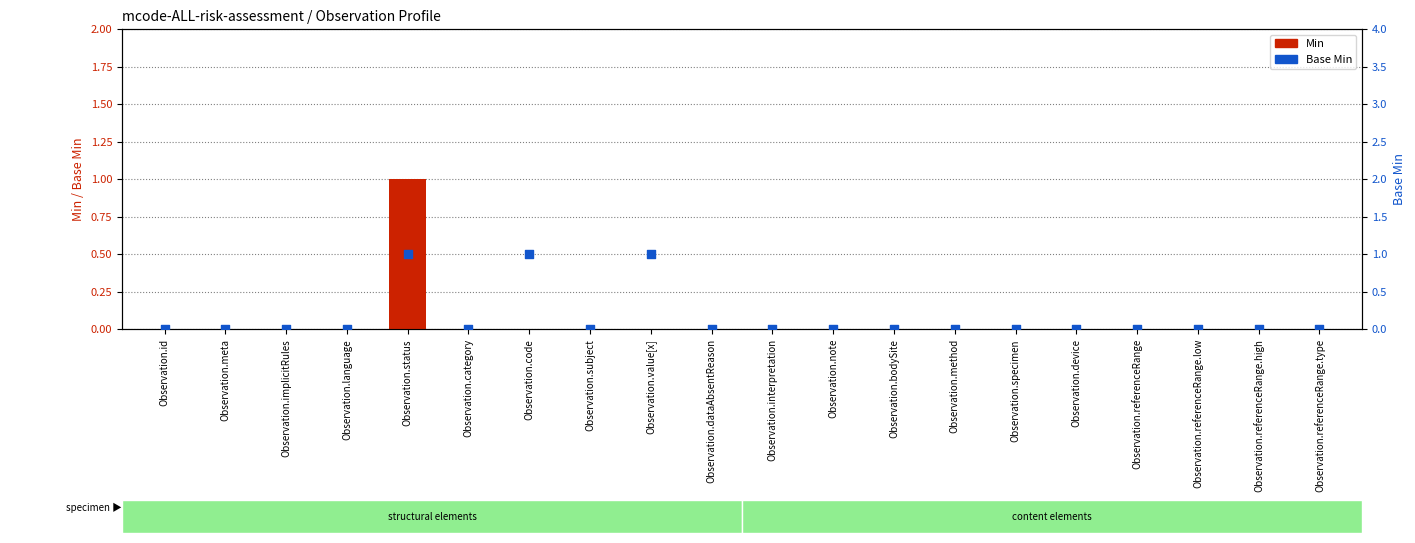

Which series has the largest total across all categories?

Base Min